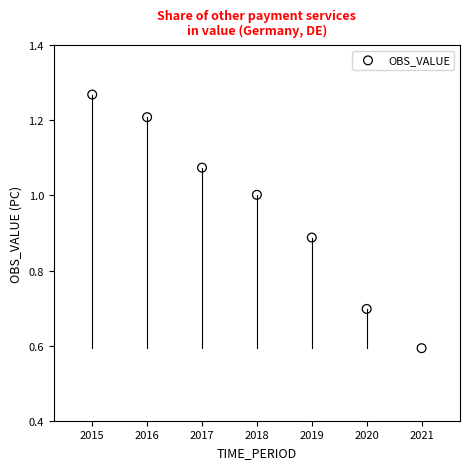

What is the average Y value?

1.0